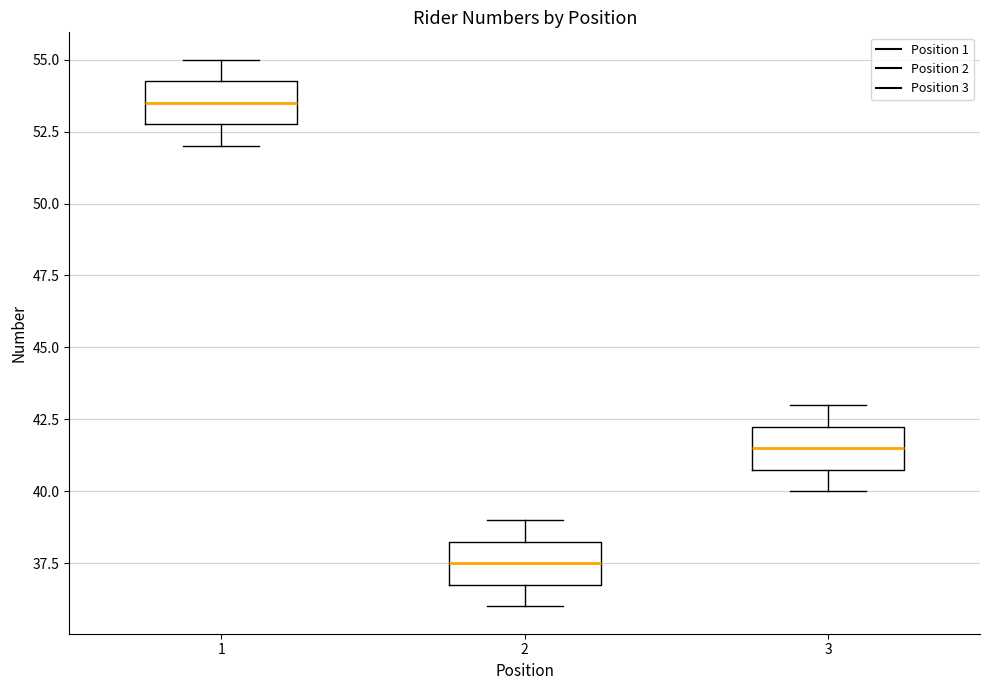

Where is the upper edge of the box at x = 3 on the y-axis? The values are not printed on the chart, so give them approximately, as read against the axis.

42.5